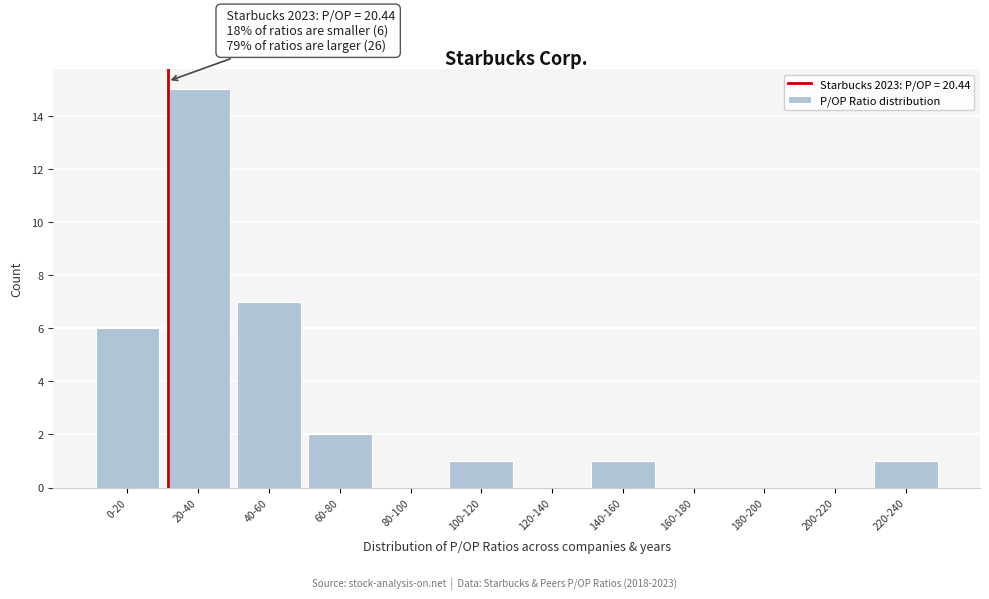

Reading left to right, extract all data points from this chart.

0-20=6	20-40=15	40-60=7	60-80=2	80-100=0	100-120=1	120-140=0	140-160=1	160-180=0	180-200=0	200-220=0	220-240=1